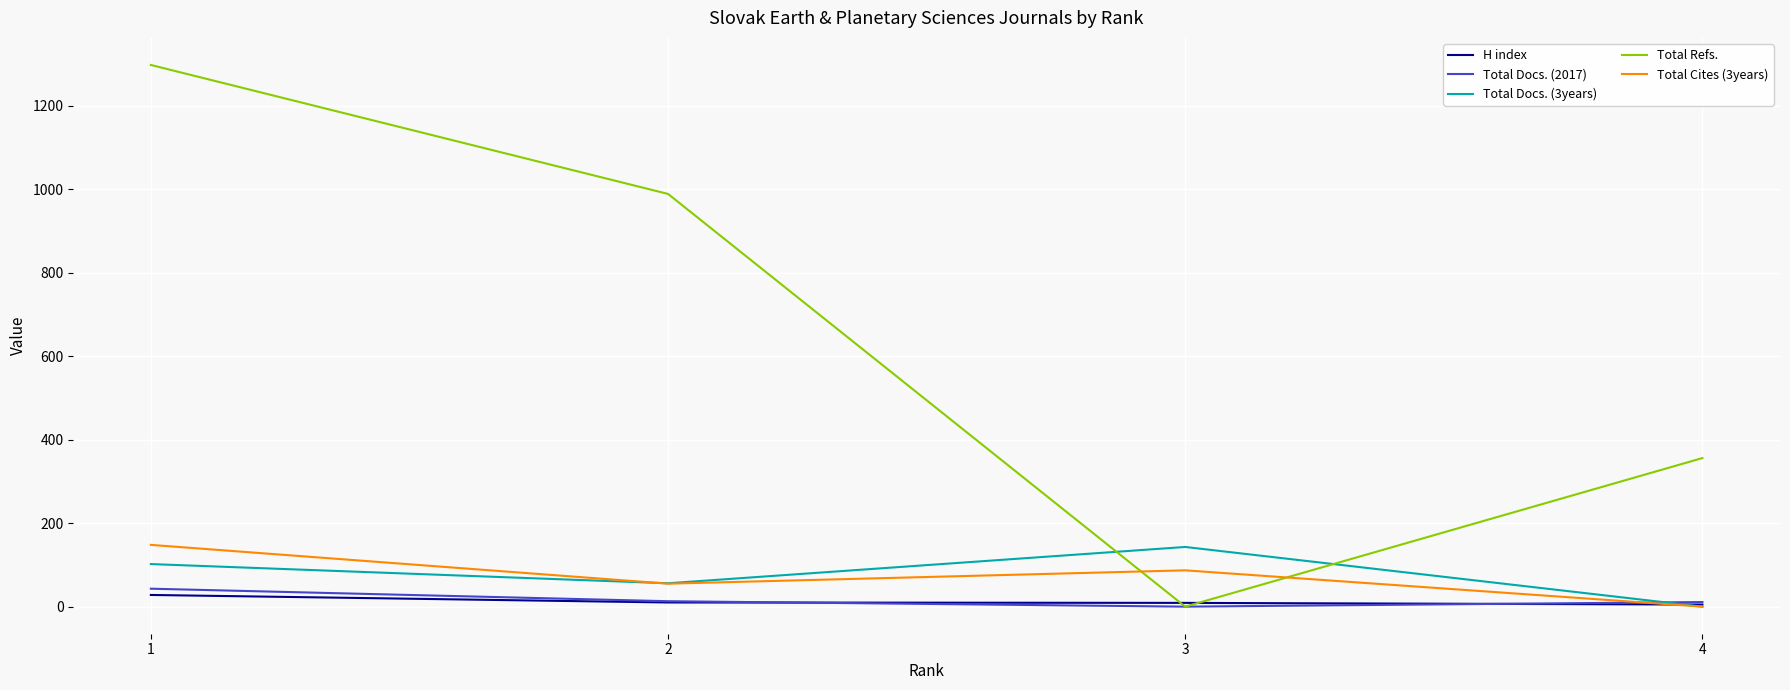

Which series has the largest total across all categories?

Total Refs.